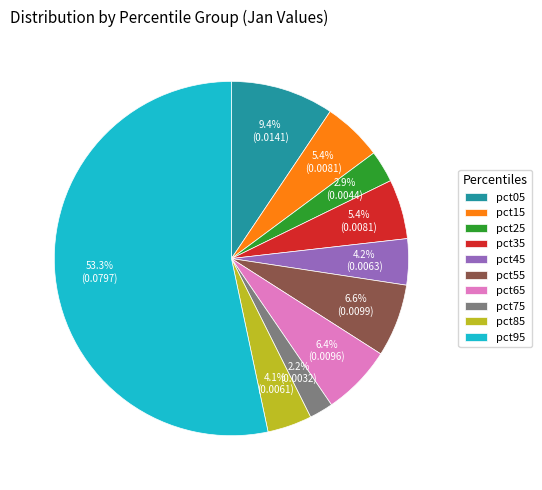

Between pct15 and pct85, which is larger?

pct15